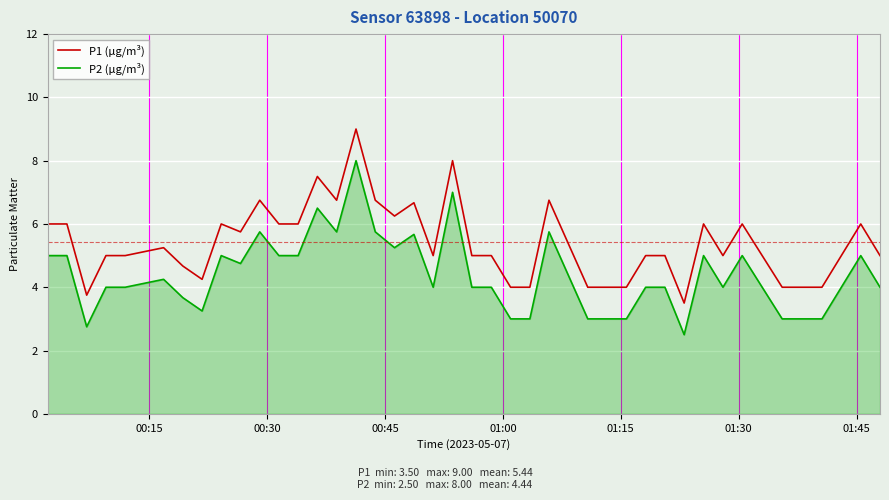

True or false: P1 (μg/m³) and P2 (μg/m³) intersect in this chart.

False